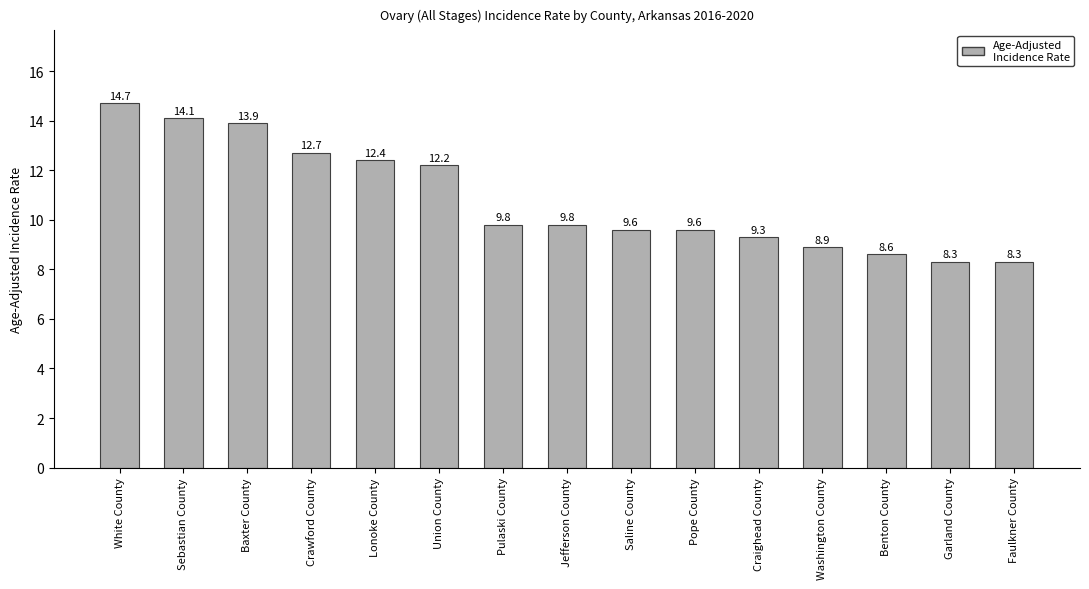

At which category does the chart reach its peak across all series?

White County